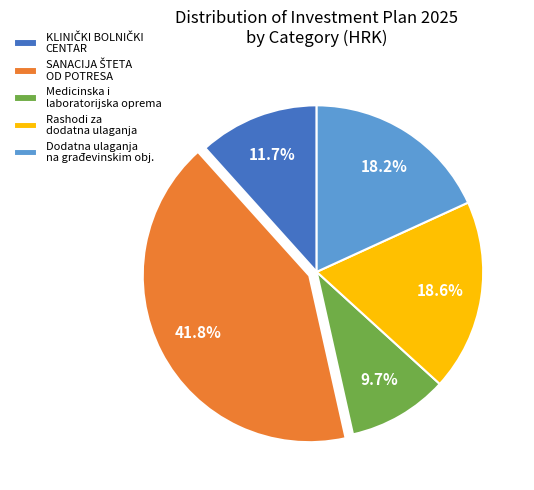

Count the number of slices in the pie.

5